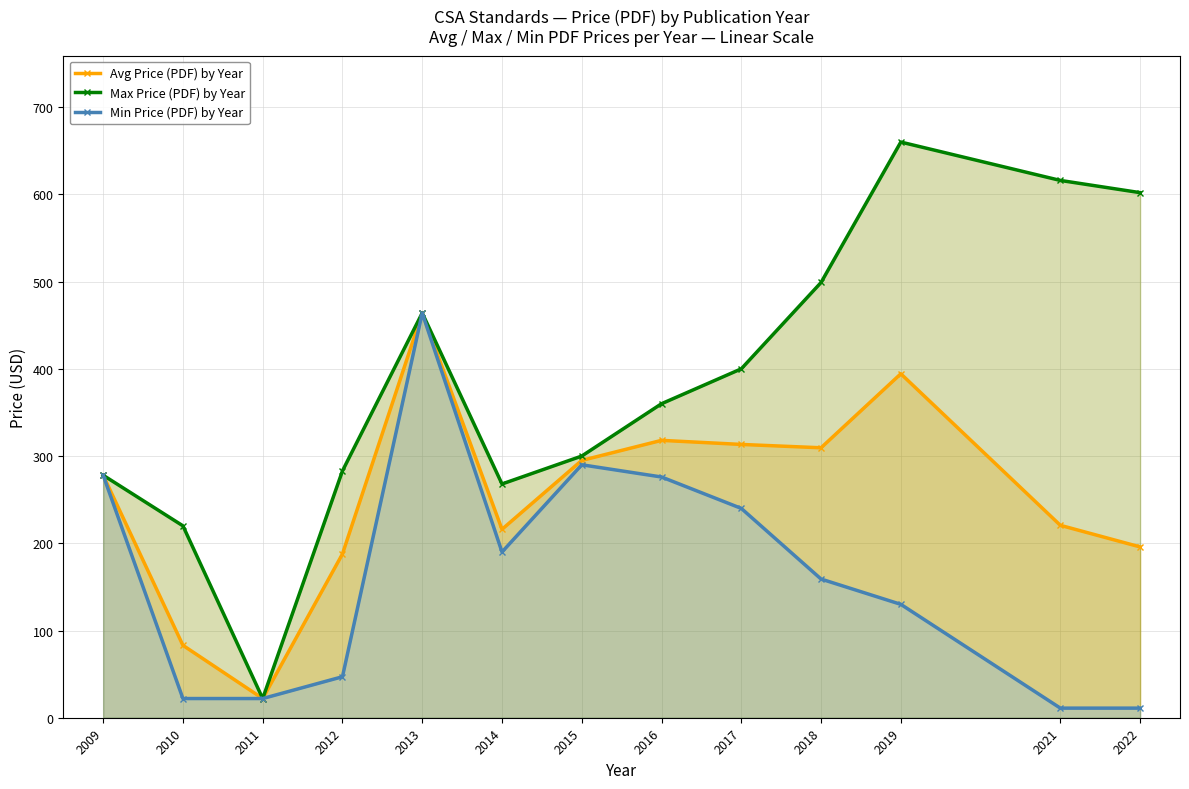

True or false: Avg Price (PDF) by Year and Min Price (PDF) by Year intersect in this chart.

False